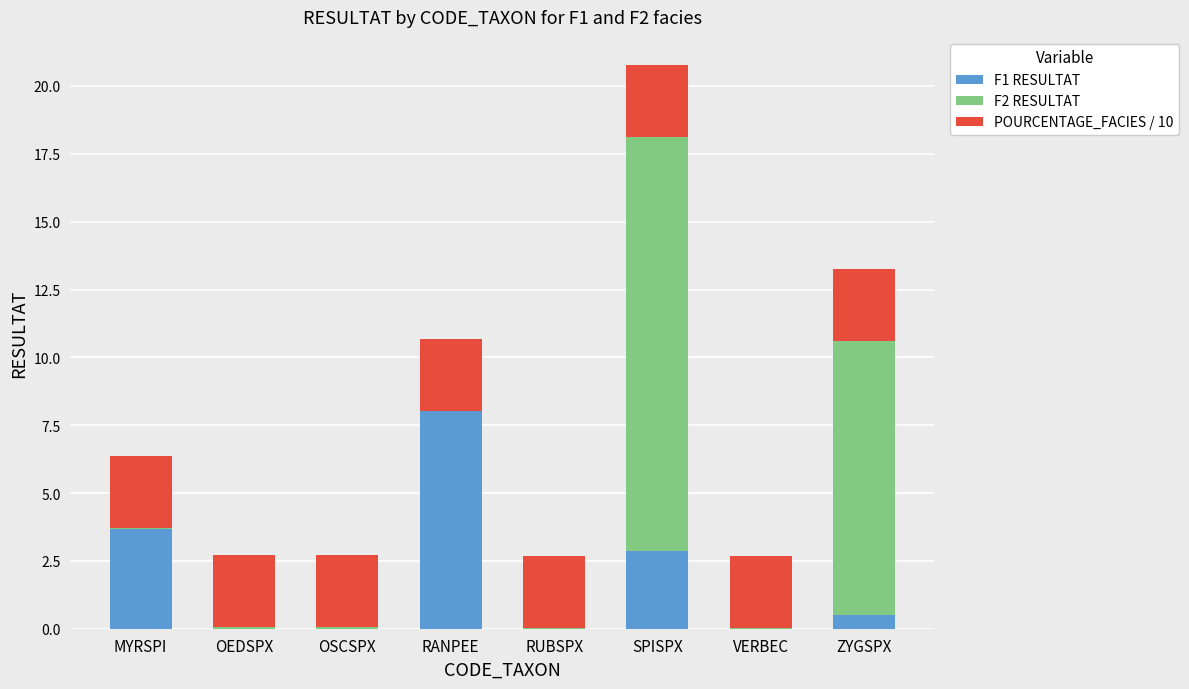

Is it true that F1 RESULTAT equals 3.7 at MYRSPI?

True